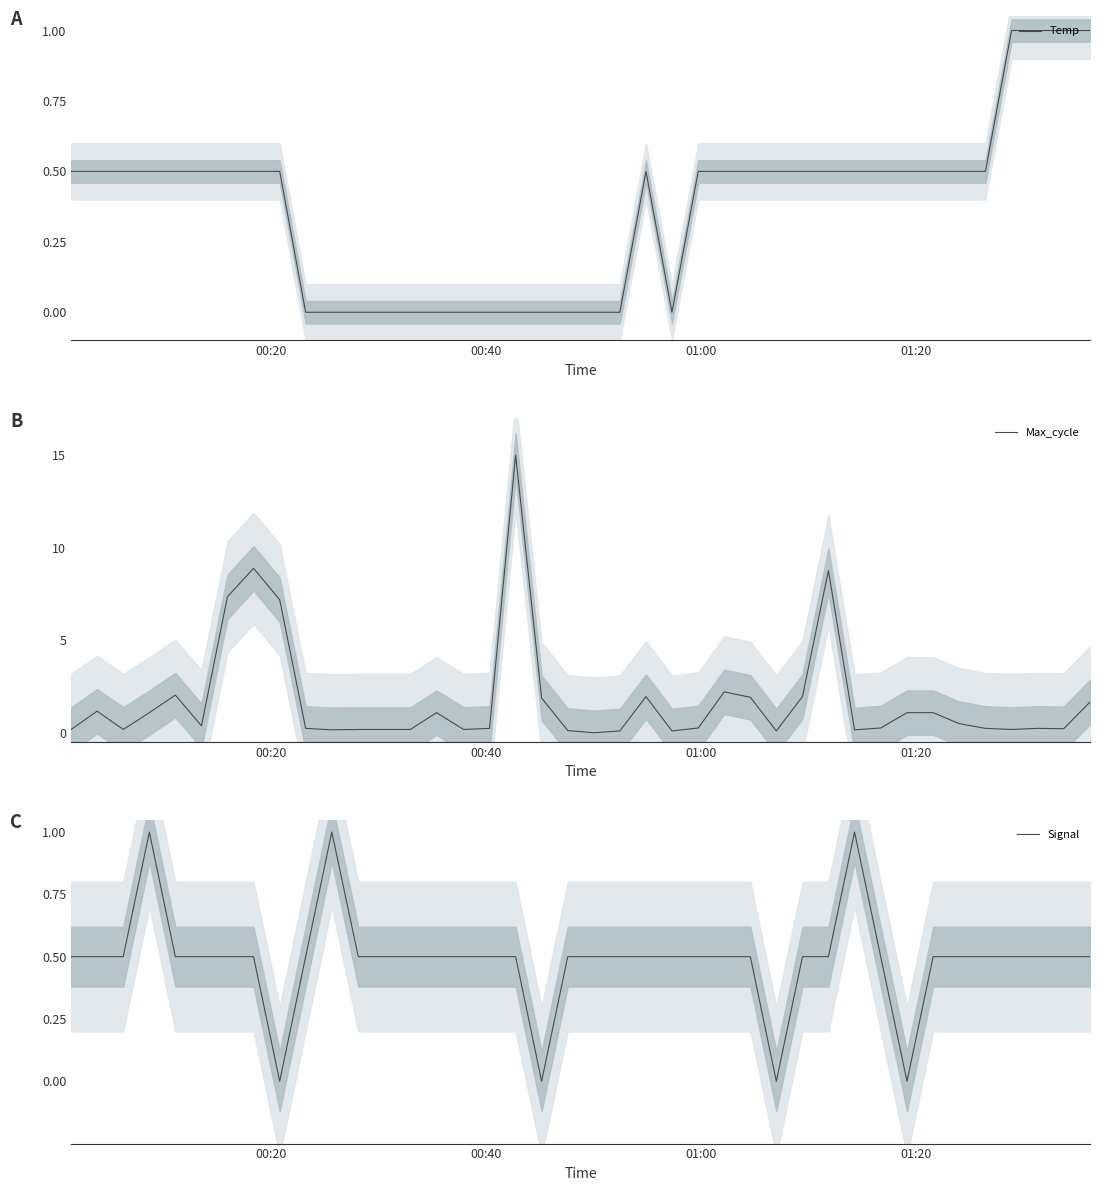

What is the maximum value for Temp?

1.0